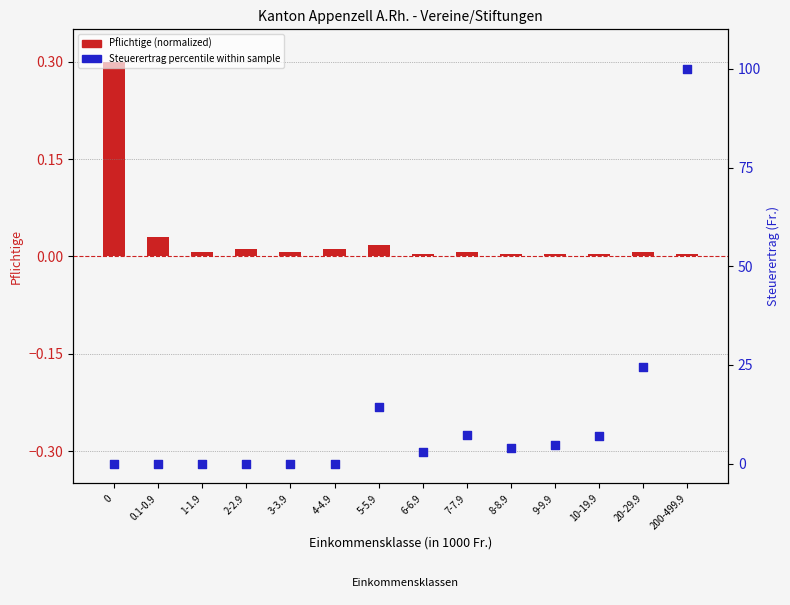

Which series has the largest total across all categories?

Steuerertrag (percentile within sample)